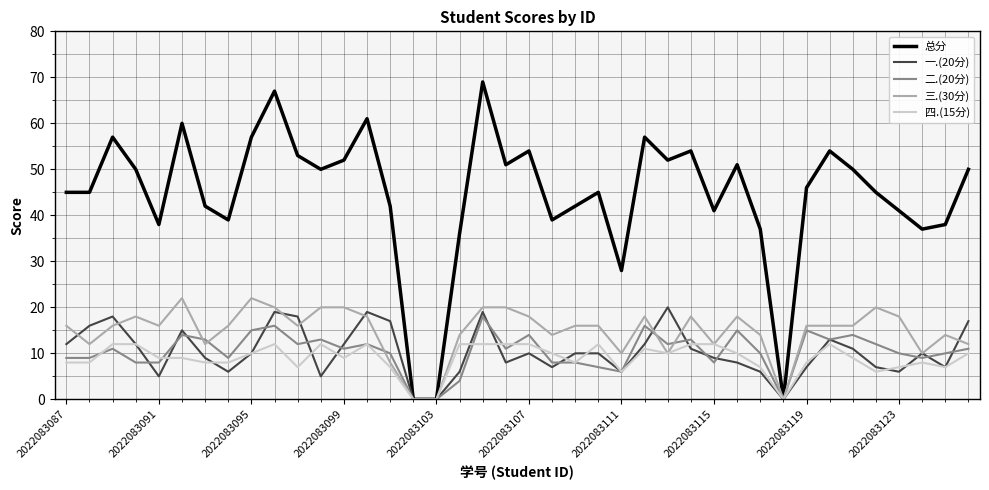

Which series has the largest range (max minus min)?

总分